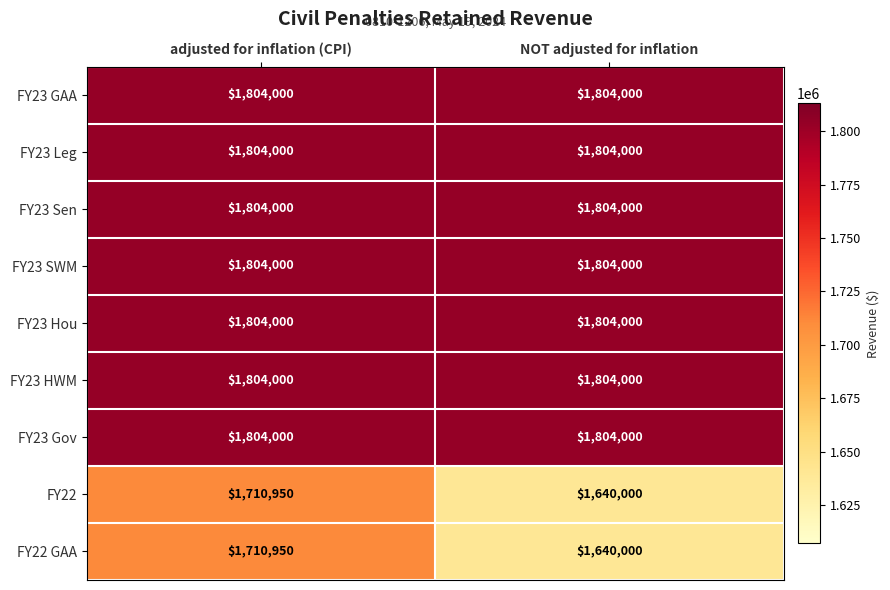

Is it true that FY23 Leg equals 1804000 at NOT adjusted for inflation?

True